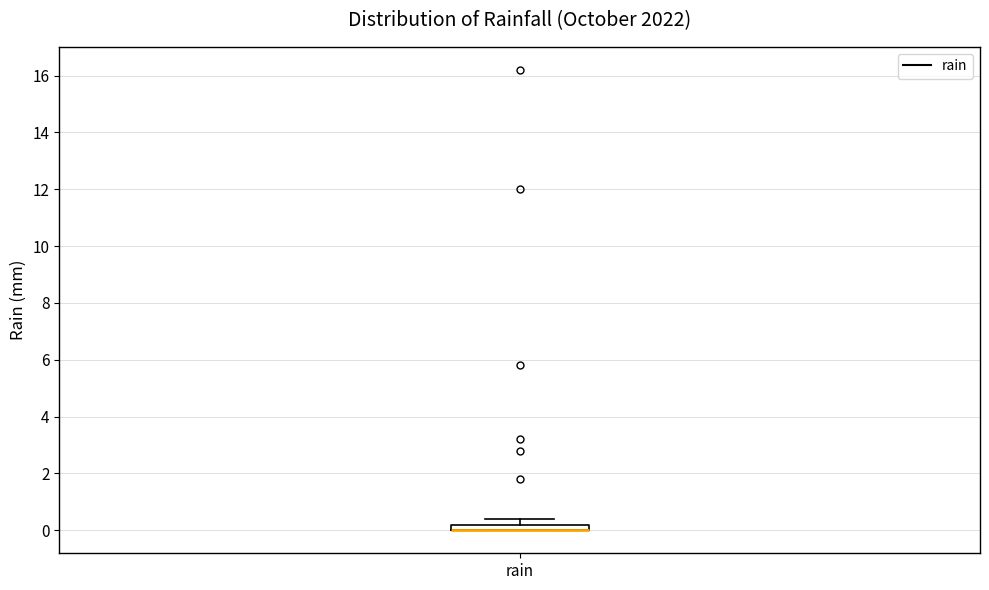

Where is the upper edge of the box for rain on the y-axis? The values are not printed on the chart, so give them approximately, as read against the axis.

0.2